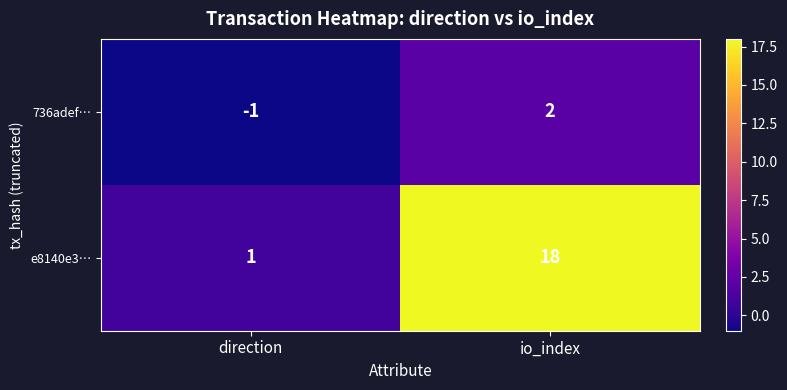

Which series has the largest range (max minus min)?

e8140e3…